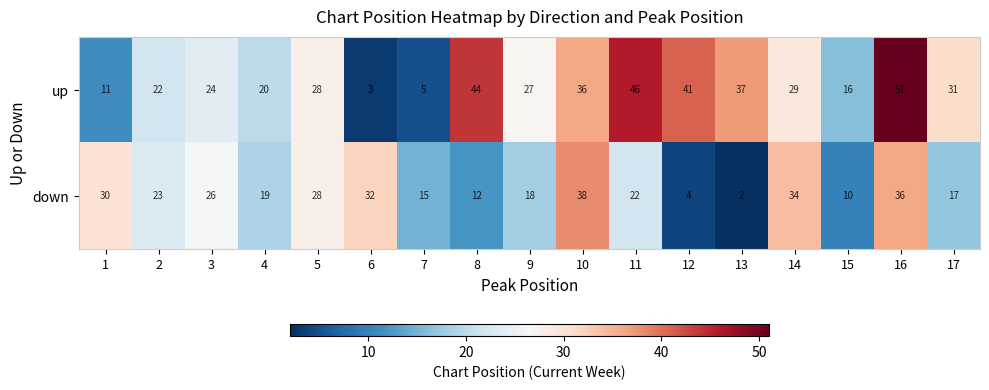

Which label corresponds to the smallest value in the chart?

13